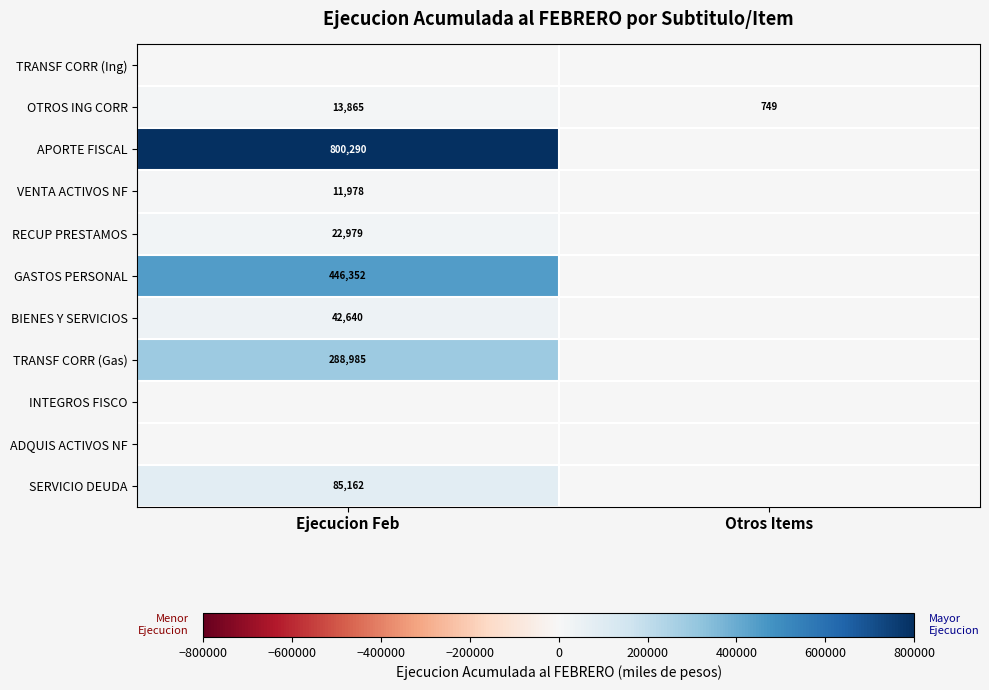

What is the difference between the highest and lowest values at Ejecucion Feb?

800290